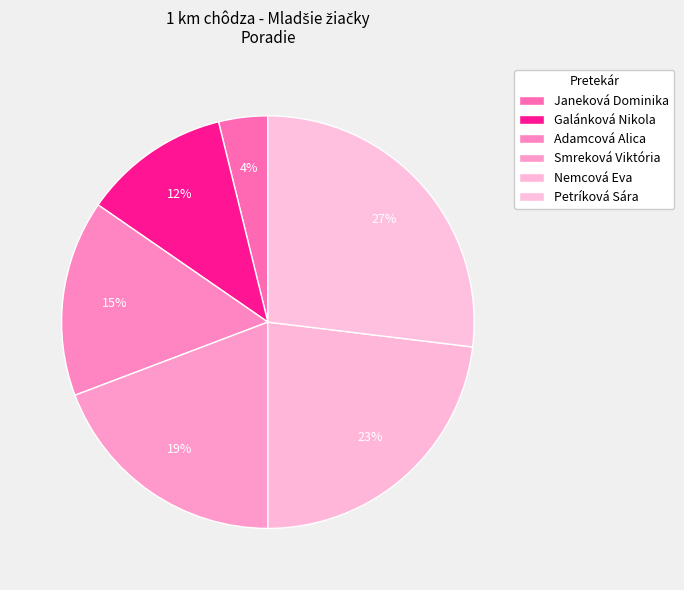

Count the number of slices in the pie.

6